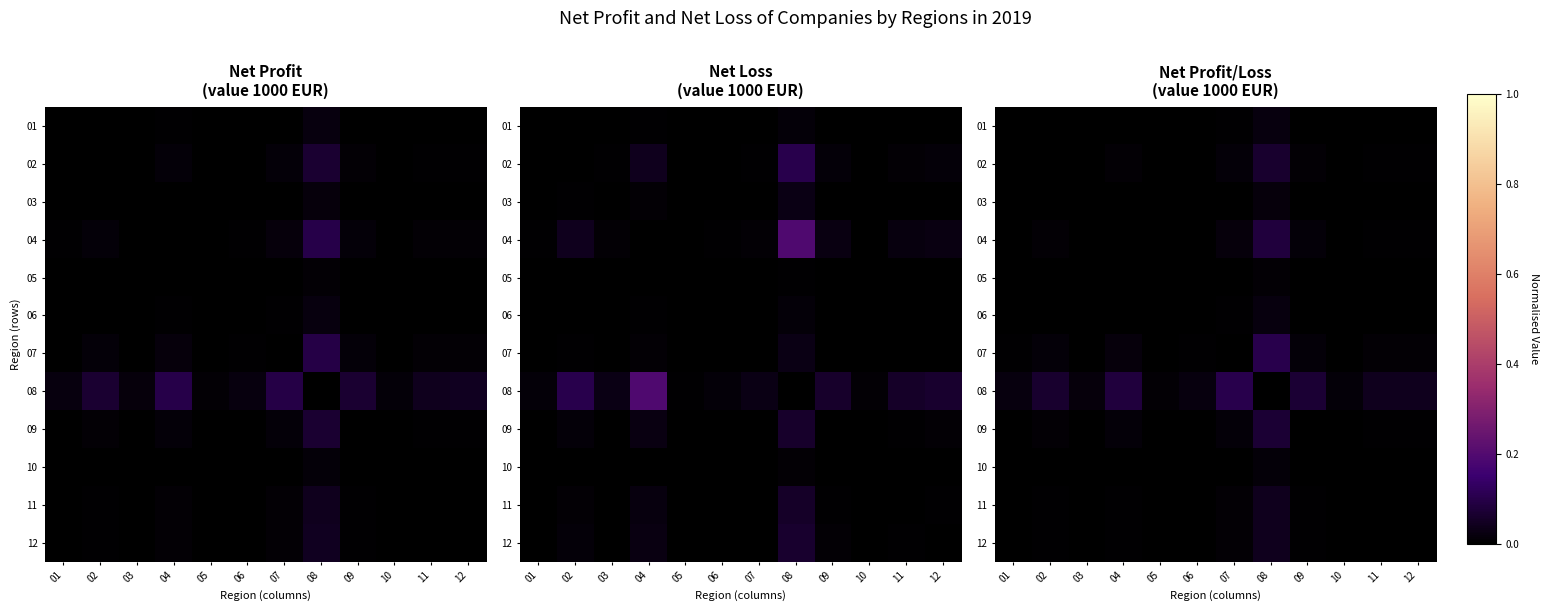

Where is 10 nearest to the value 0?

10